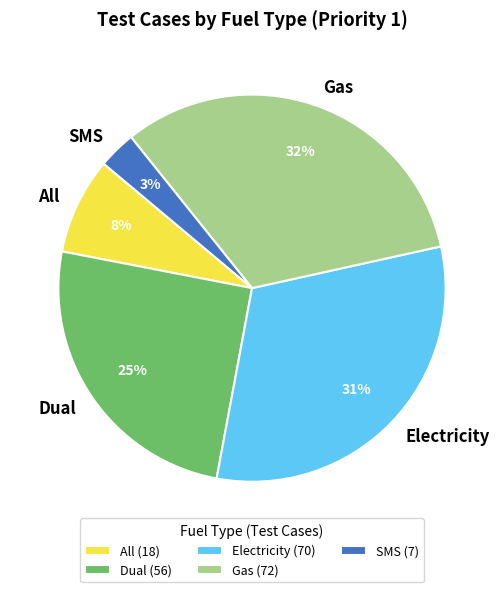

Count the number of slices in the pie.

5